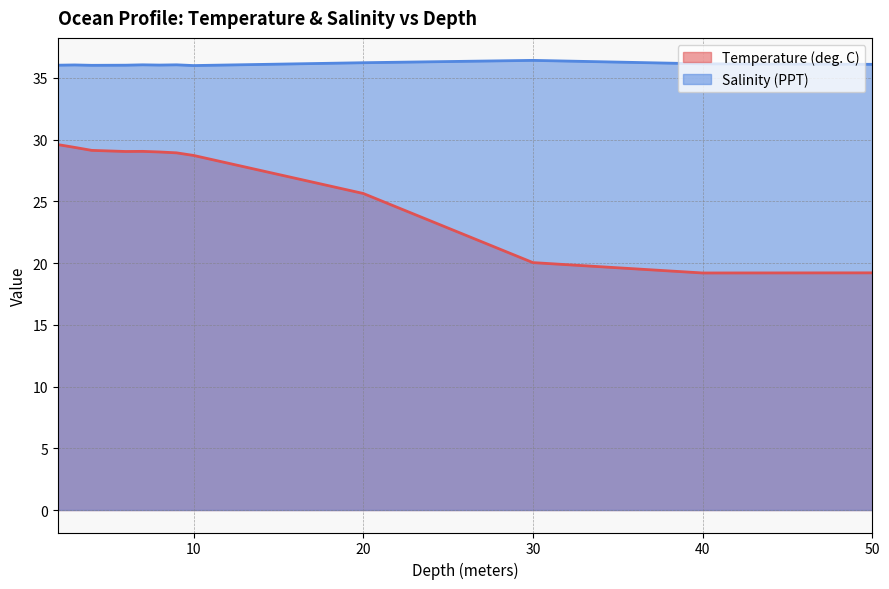

What is the greatest value displayed?

36.4